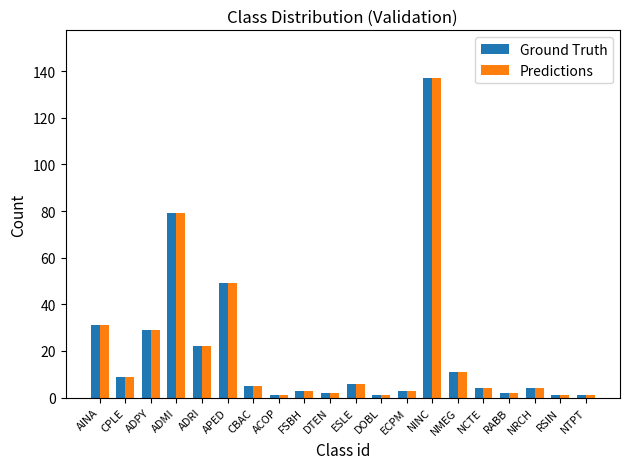

How many groups of bars are there?

20